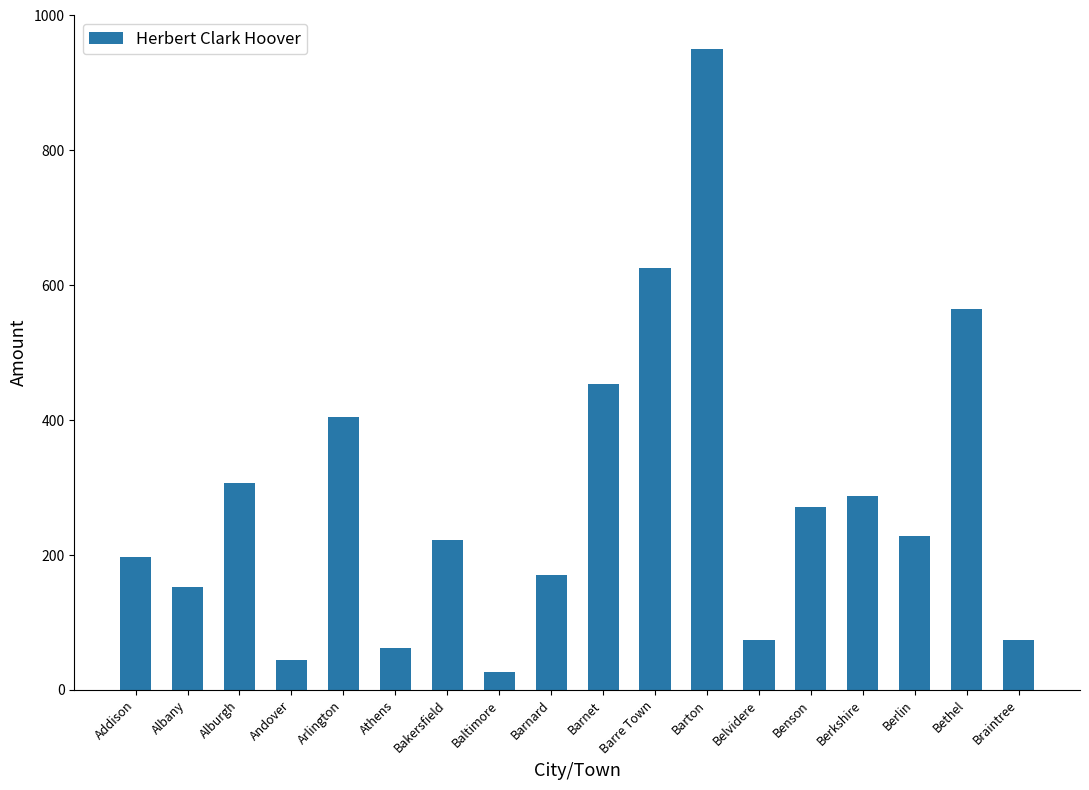

Reading right to left, transcribe all the data shown in this chart.

Braintree=74	Bethel=565	Berlin=229	Berkshire=288	Benson=272	Belvidere=74	Barton=951	Barre Town=626	Barnet=453	Barnard=170	Baltimore=26	Bakersfield=222	Athens=62	Arlington=404	Andover=44	Alburgh=307	Albany=152	Addison=197